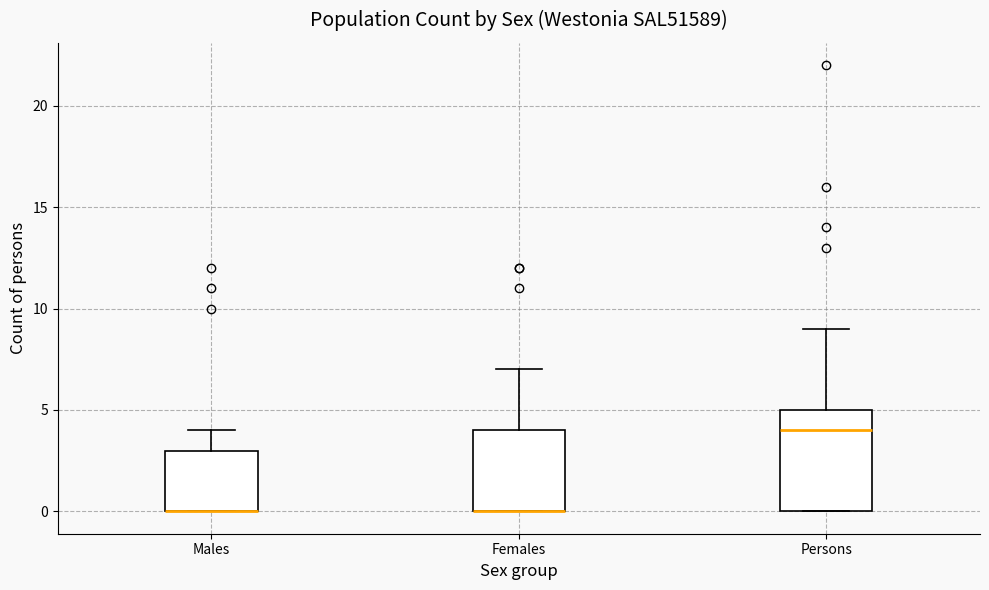

Where is the upper edge of the box for Males on the y-axis? The values are not printed on the chart, so give them approximately, as read against the axis.

3